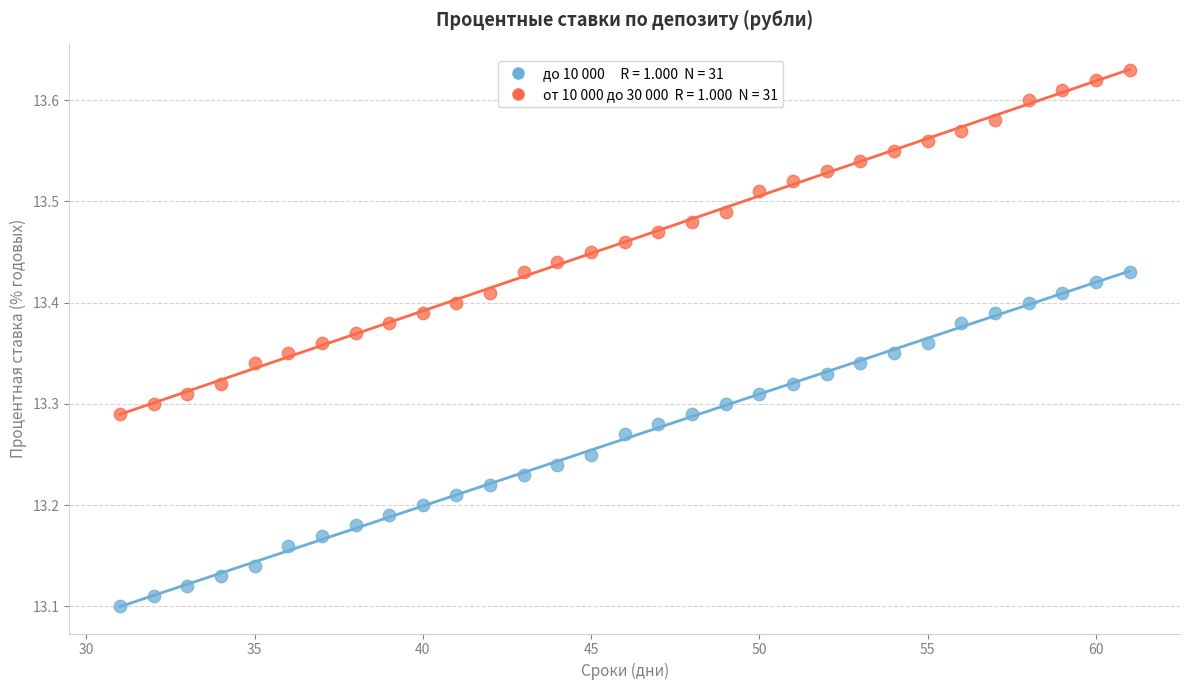

Across all data points, what is the range of Y values (max minus min)?

0.5